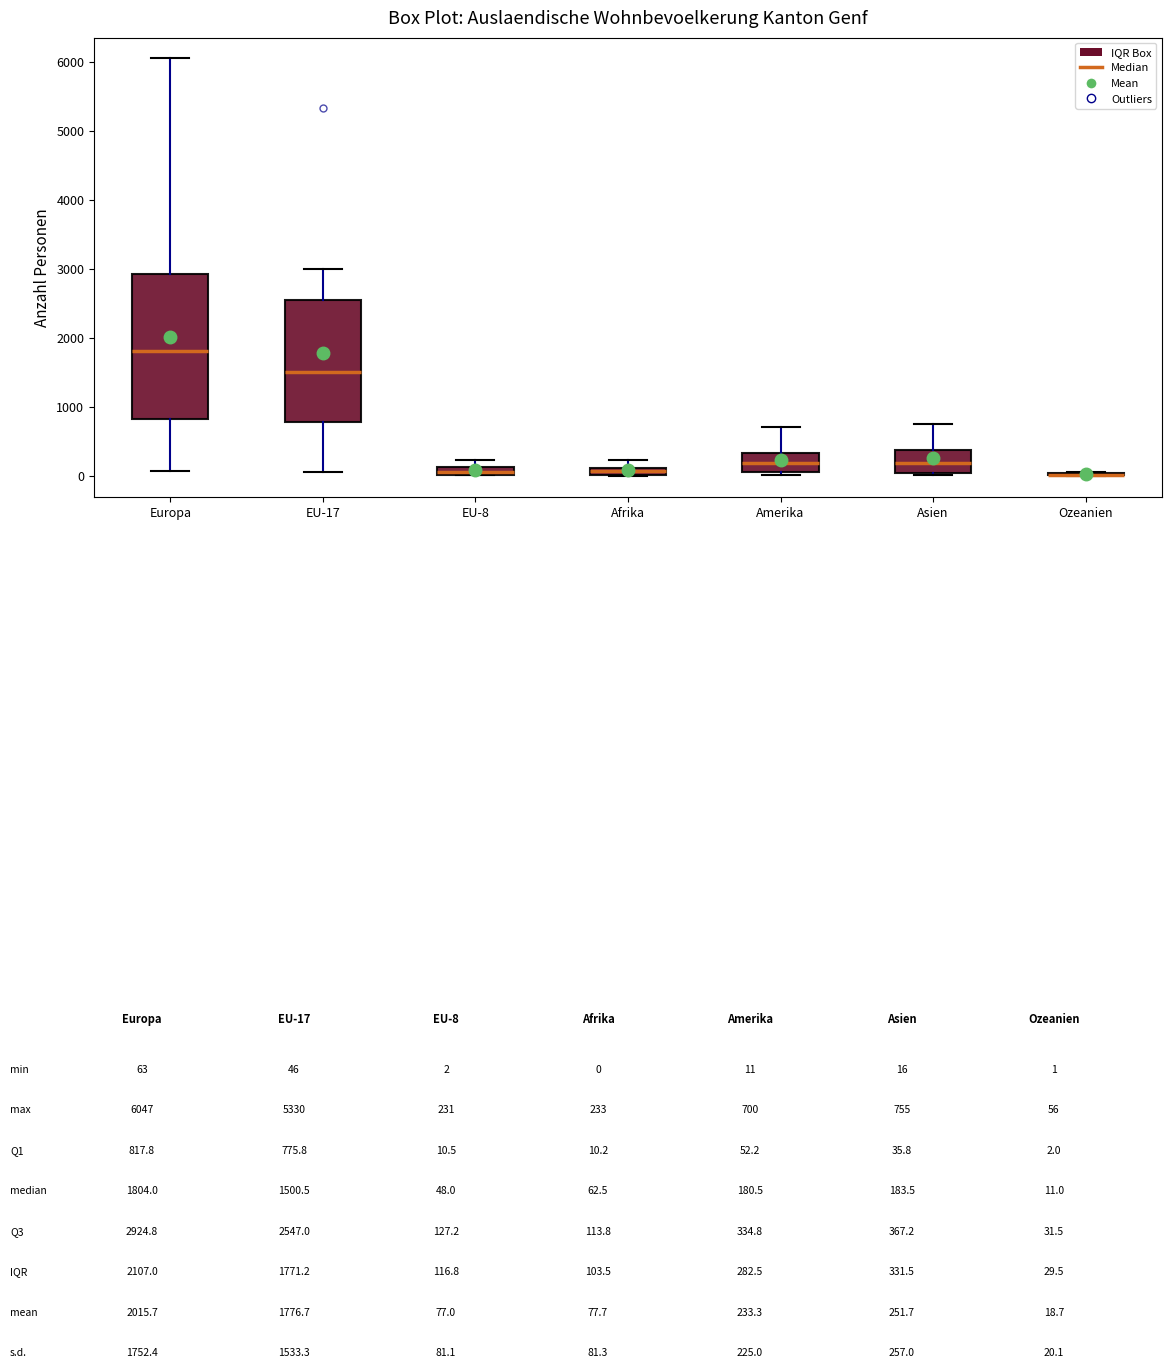

Where does the upper whisker of the box for EU-8 end on the y-axis? The values are not printed on the chart, so give them approximately, as read against the axis.

200